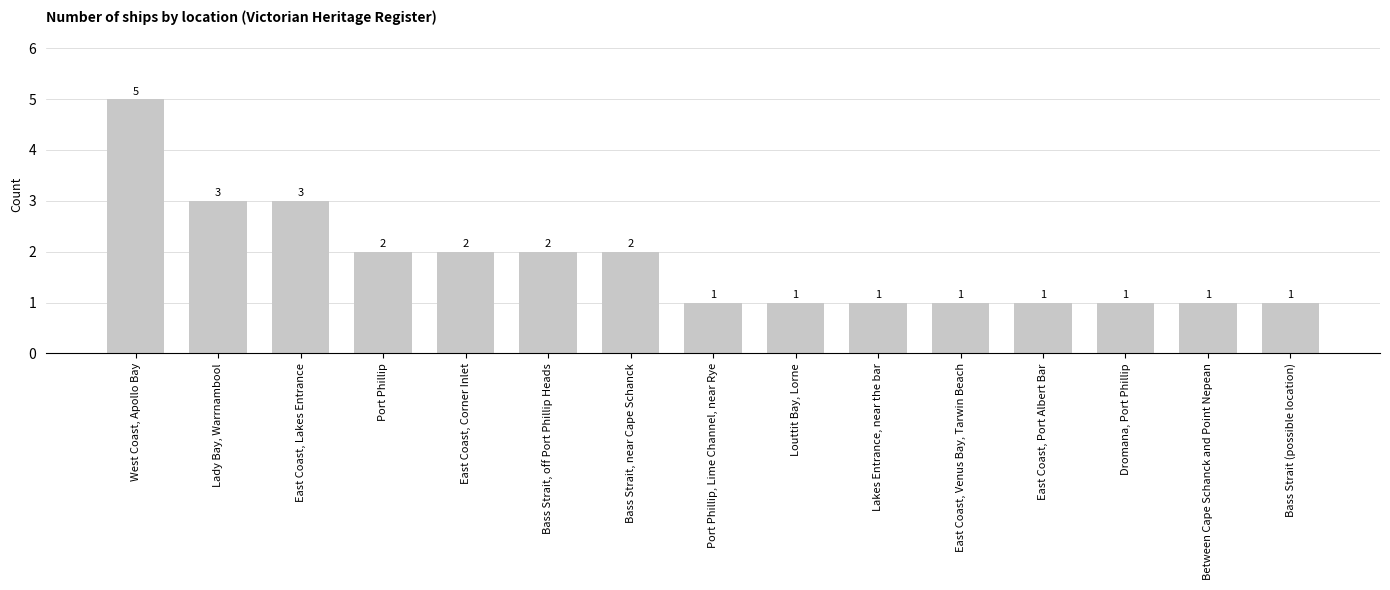

What is the label of the 11th bar from the left?

East Coast, Venus Bay, Tarwin Beach